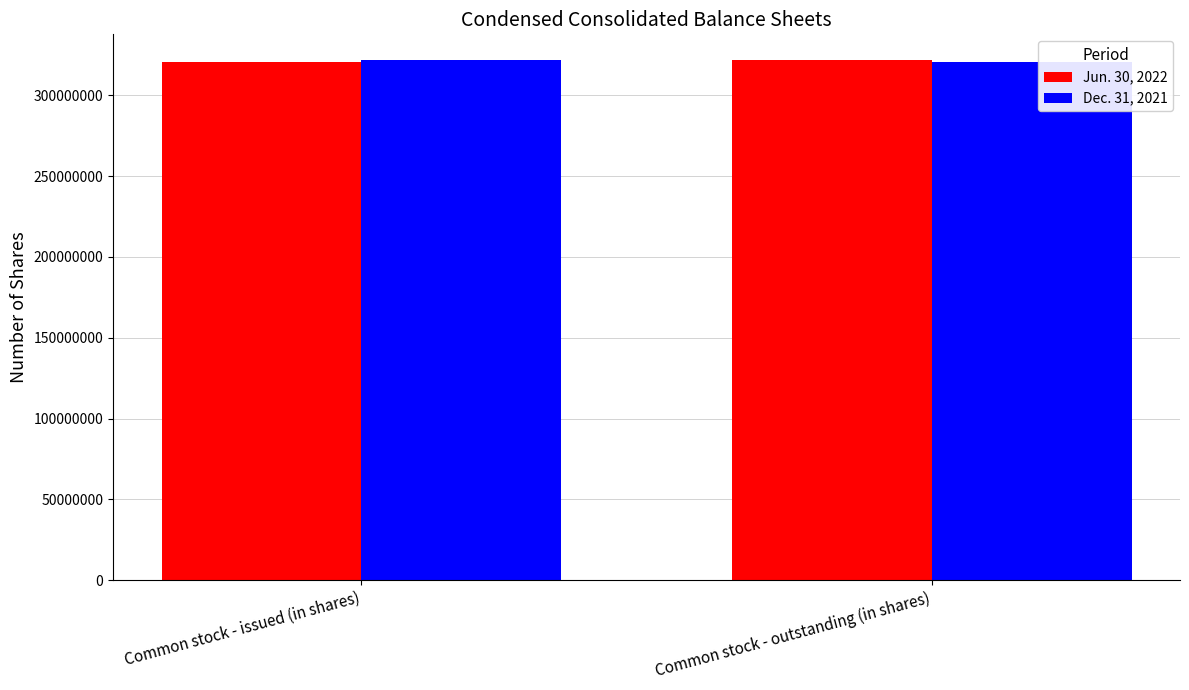

What is the spread (max minus min) of values at Common stock - issued (in shares)?

1200000